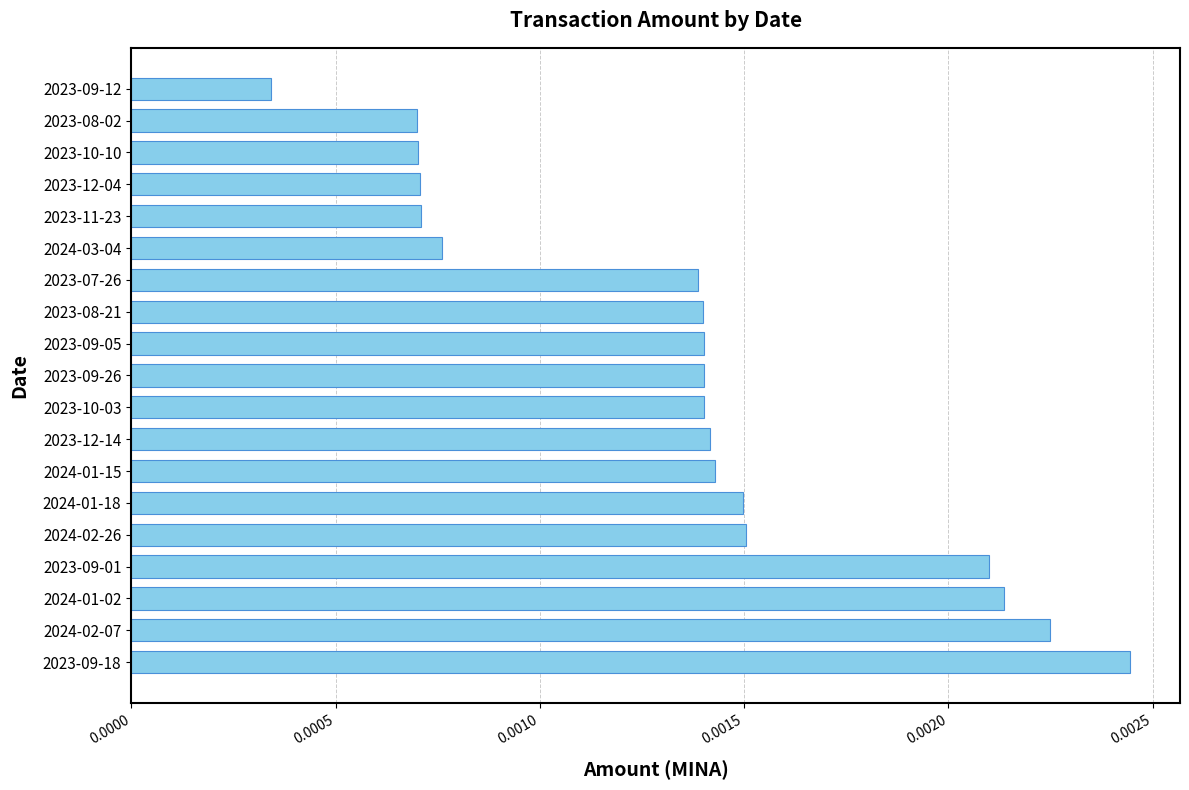

Does the chart contain stacked bars?

No